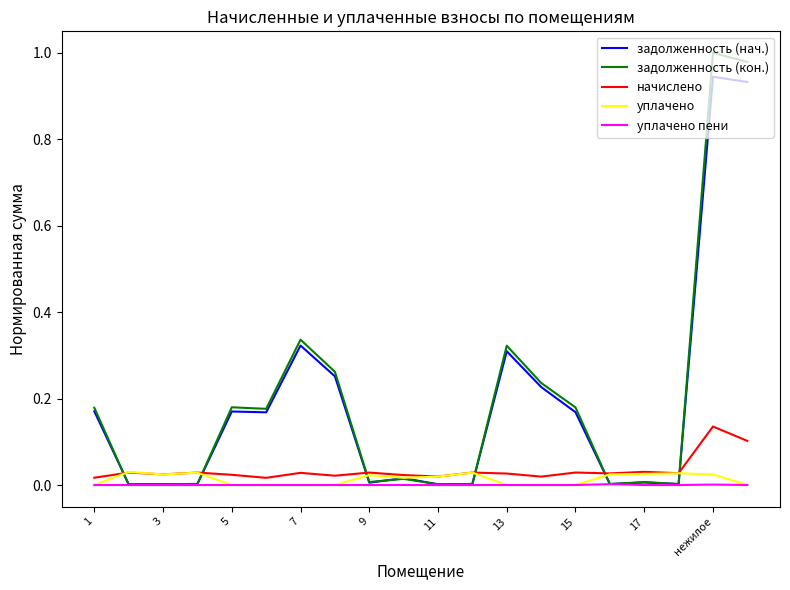

Which series has the largest range (max minus min)?

задолженность (кон.)